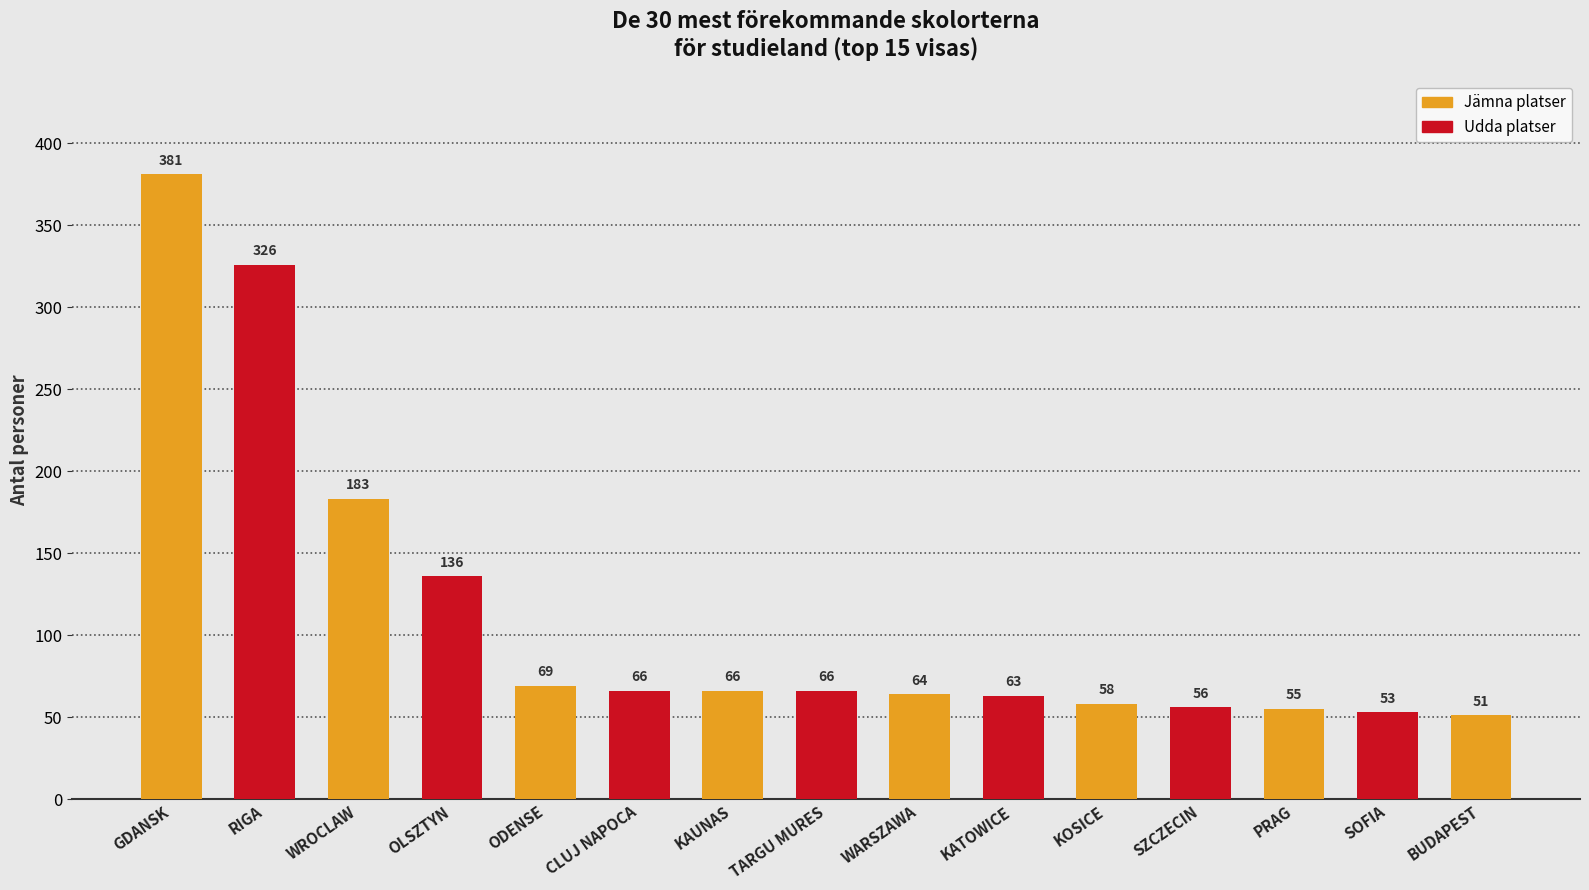

What is the sum of all values?

1693